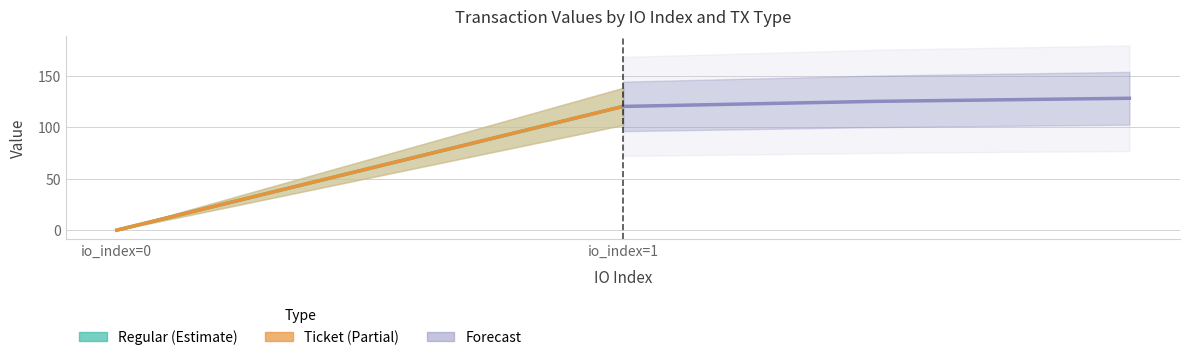

How many data points does each series have?

2